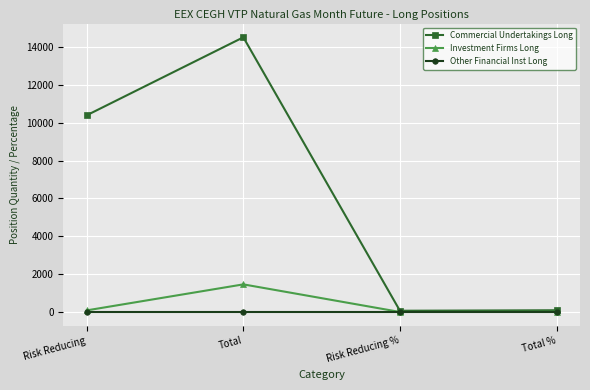

List the series in order of their peak value, lowest first.

Other Financial Inst Long, Investment Firms Long, Commercial Undertakings Long